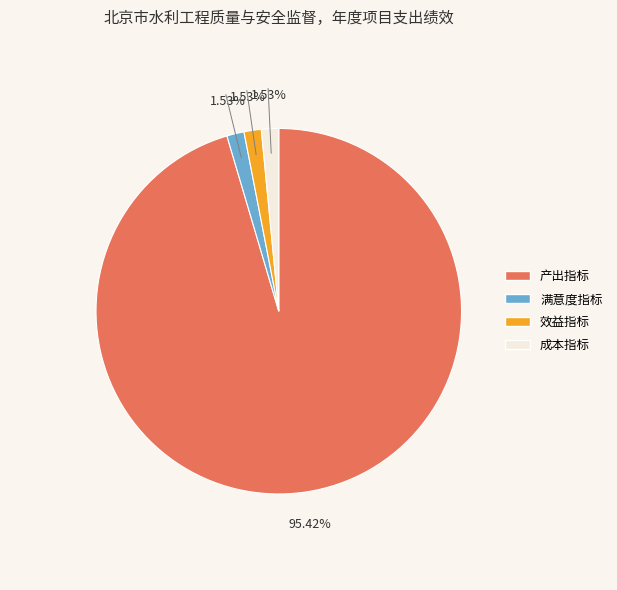

The 成本指标 slice represents 7% of the pie. True or false?

False